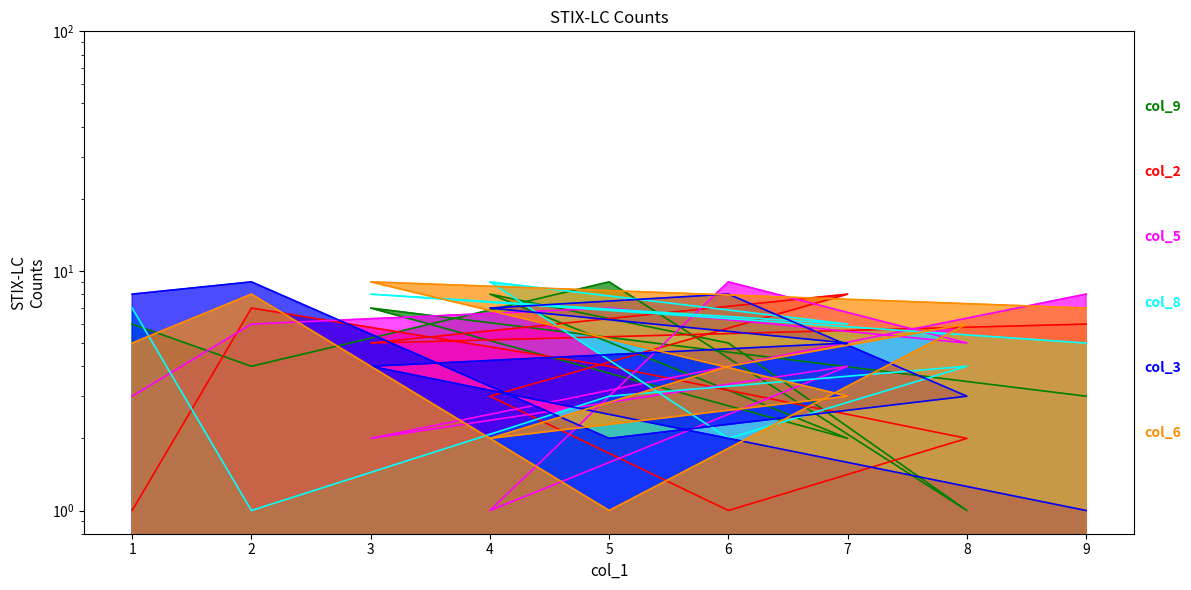

Where is the first local maximum for col_6?

2